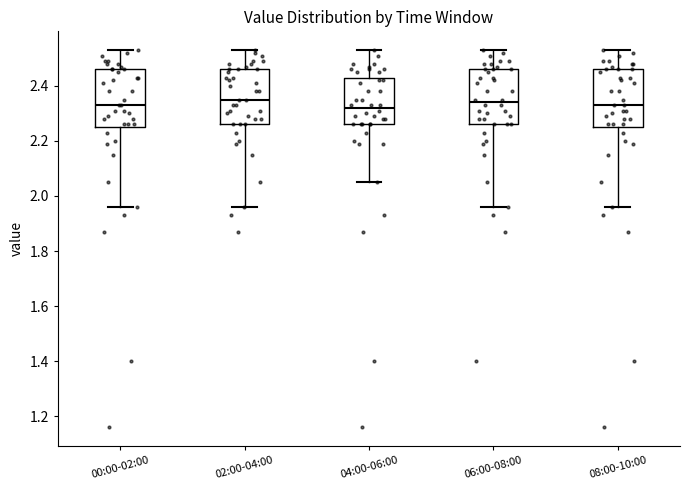

Reading left to right, transcribe this box plot: for each box, give where its median line is, the range the box spans, and where its two whiskers end, as read against the y-axis. The values are not printed on the chart, so give them approximately, as read against the axis.

00:00-02:00: median 2.34, box 2.26 to 2.46, whiskers 1.96 to 2.54
02:00-04:00: median 2.36, box 2.26 to 2.46, whiskers 1.96 to 2.54
04:00-06:00: median 2.32, box 2.26 to 2.42, whiskers 2.06 to 2.54
06:00-08:00: median 2.34, box 2.26 to 2.46, whiskers 1.96 to 2.54
08:00-10:00: median 2.34, box 2.26 to 2.46, whiskers 1.96 to 2.54